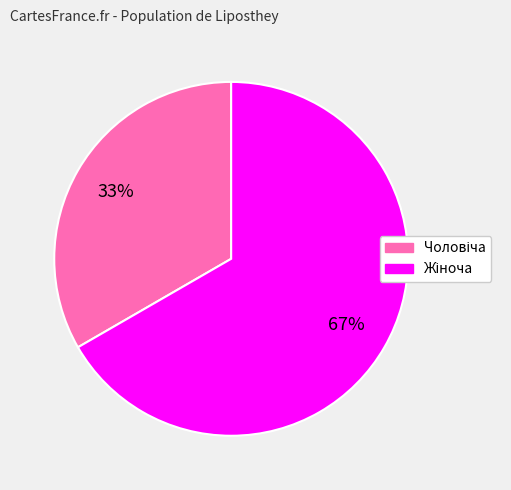

To the nearest percent, what is the average slice percentage?

50%